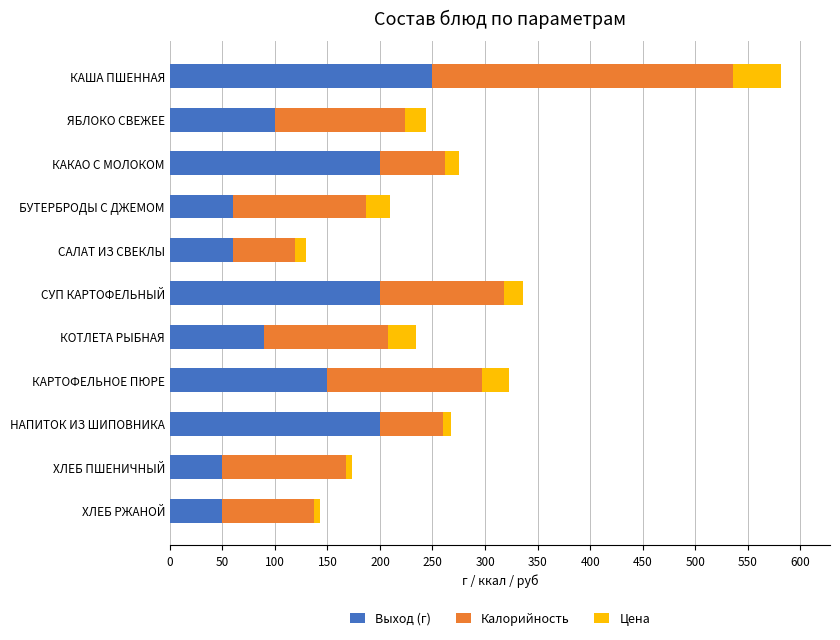

The value of Выход (г) at КОТЛЕТА РЫБНАЯ is 90.0. True or false?

True